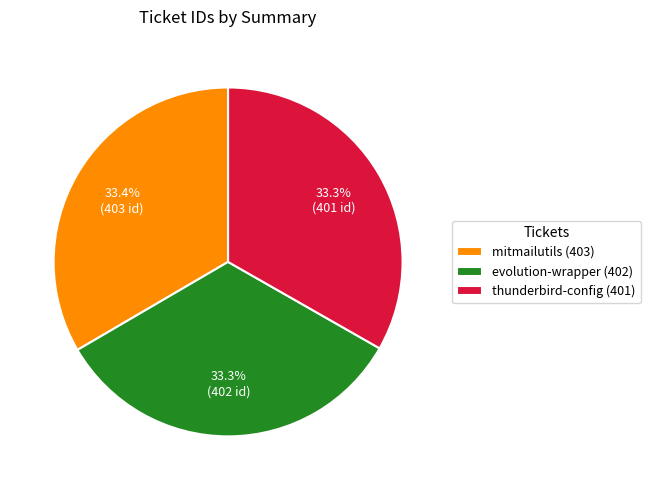

Does mitmailutils (403) represent more than half of the total?

No